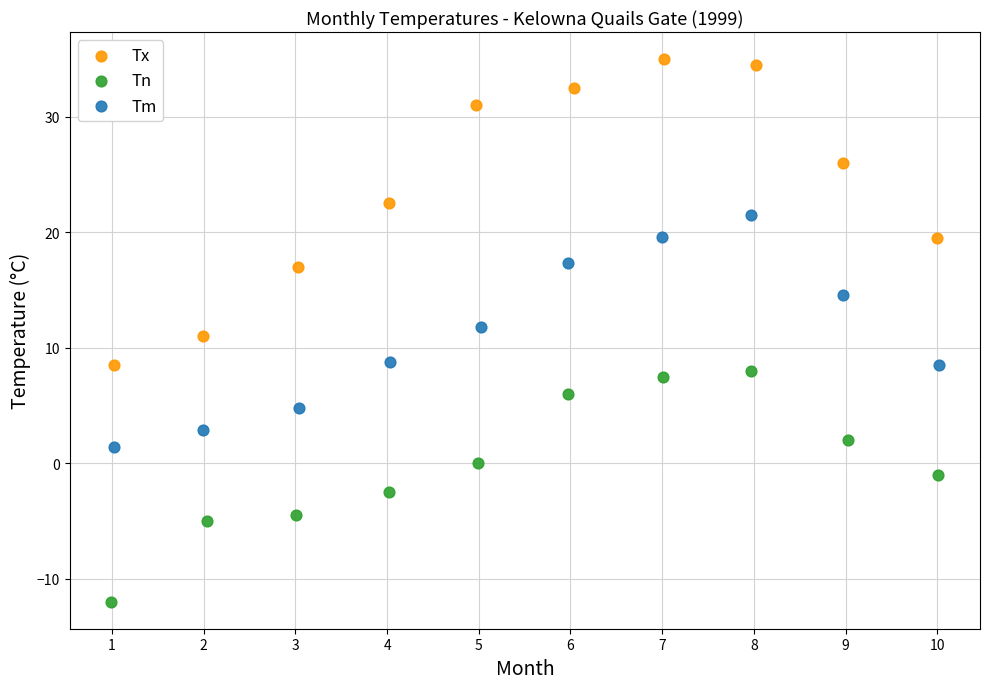

Which series reaches the maximum Y coordinate?

Tx